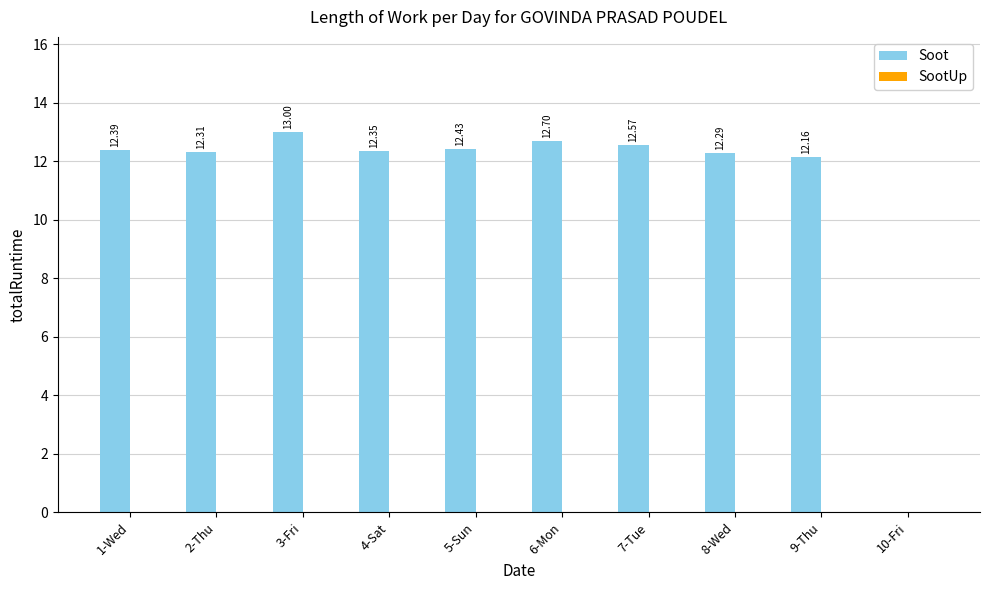

Which has a higher value, 6-Mon or 9-Thu?

6-Mon